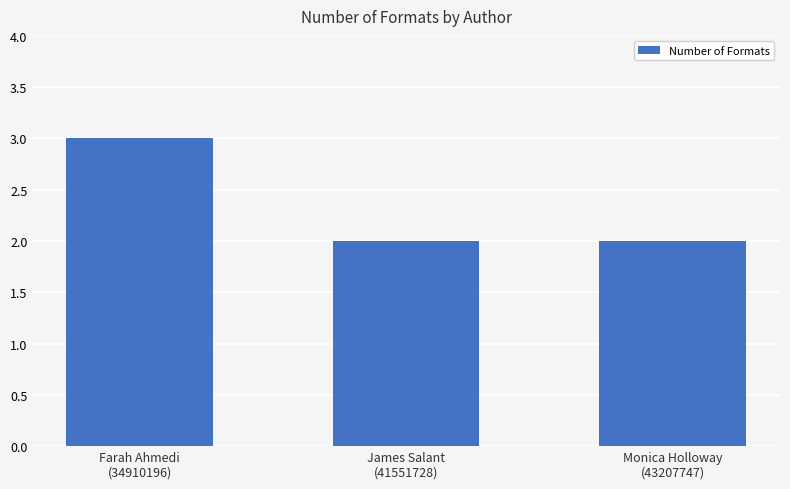

What is the sum of all values?

7